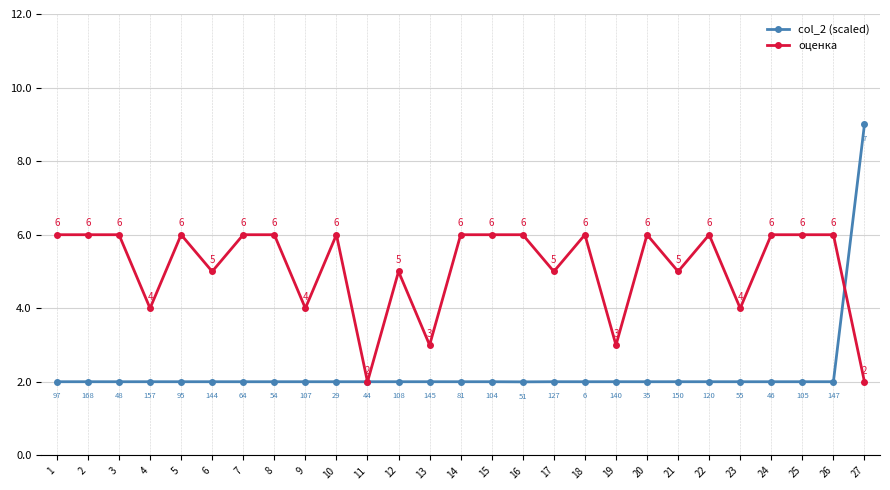

Does the chart display data point markers on the line(s)?

Yes